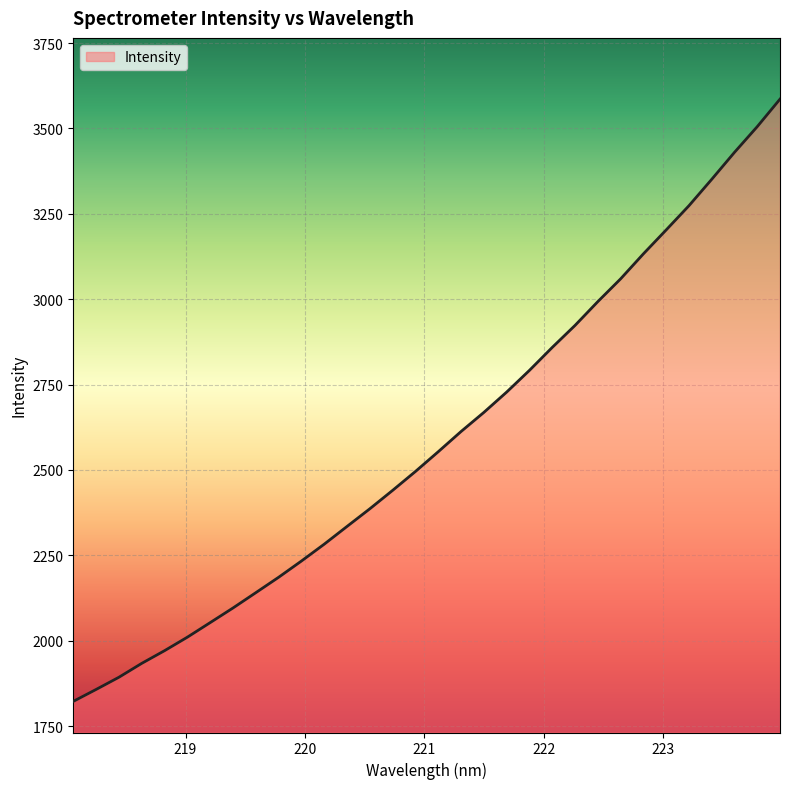

How many distinct data groups are displayed?

1